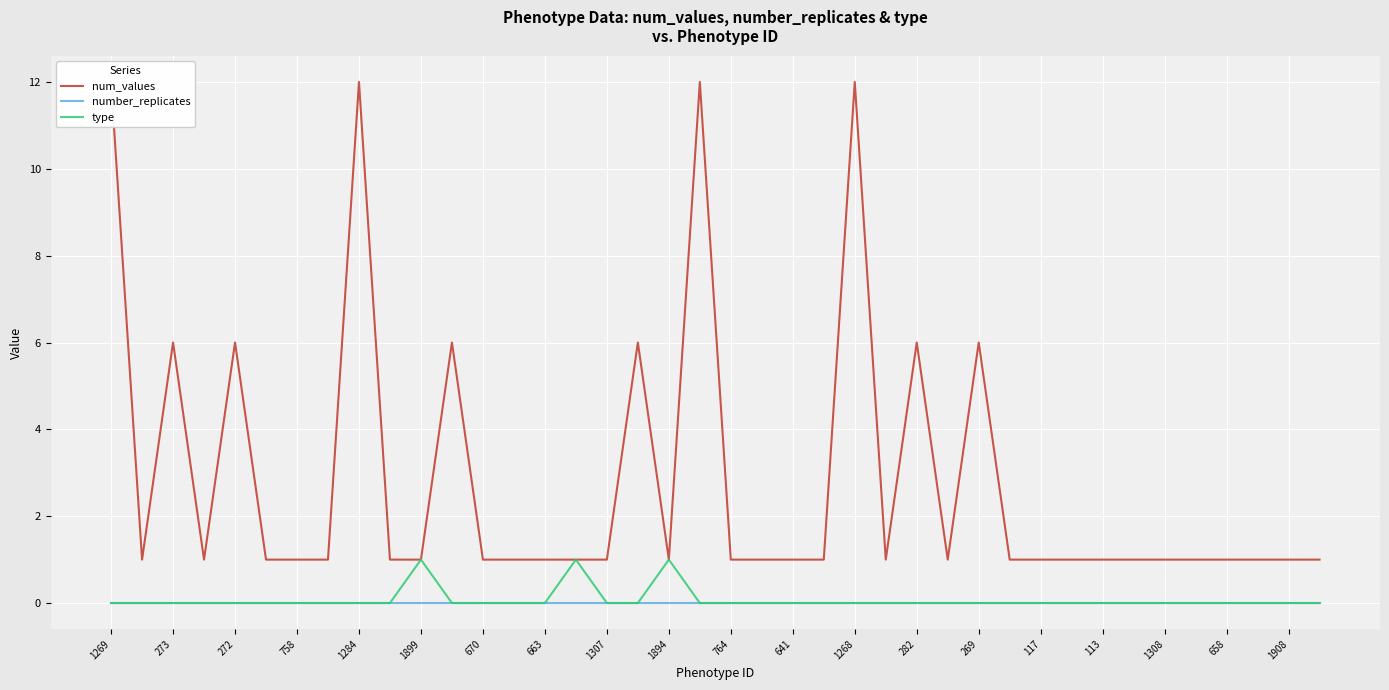

How many data points does each series have?

40